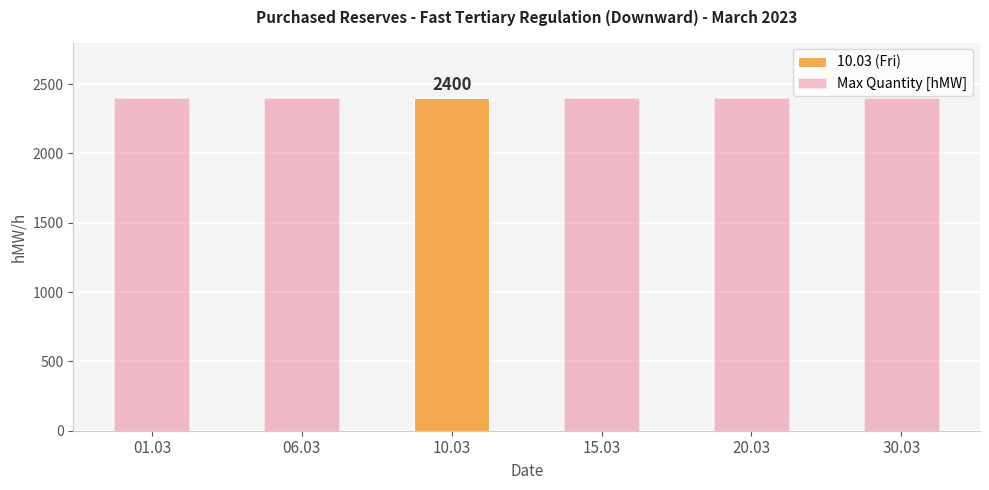

Between 30.03 and 06.03, which is larger?

30.03